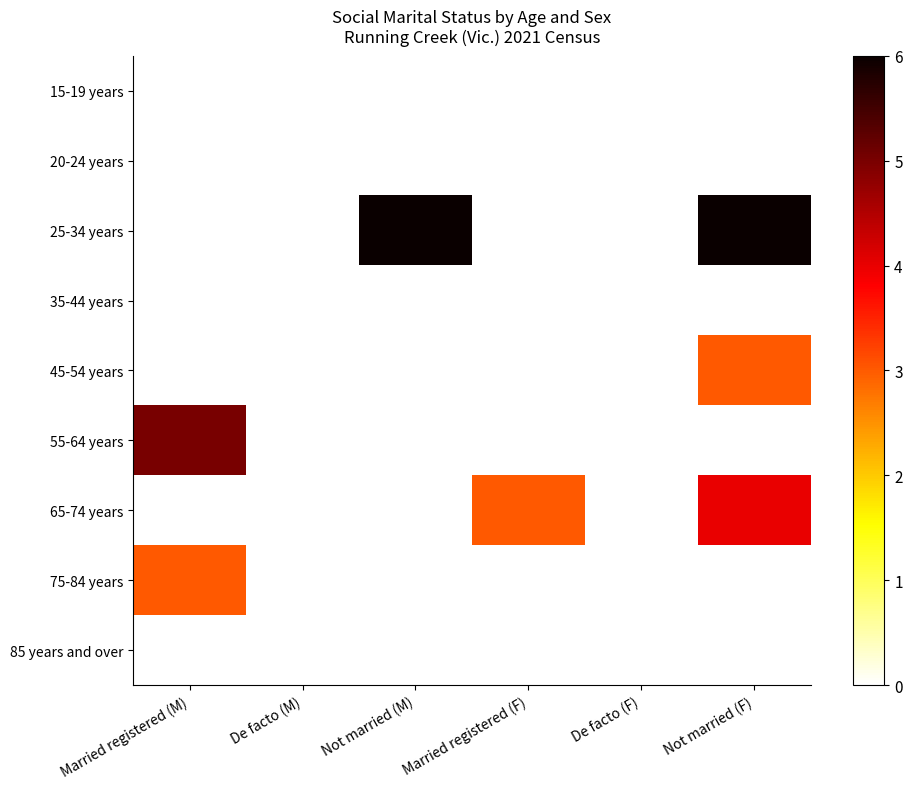

Reading left to right, transcribe all the data shown in this chart.

15-19 years: Married registered (M)=0	De facto (M)=0	Not married (M)=0	Married registered (F)=0	De facto (F)=0	Not married (F)=0
20-24 years: Married registered (M)=0	De facto (M)=0	Not married (M)=0	Married registered (F)=0	De facto (F)=0	Not married (F)=0
25-34 years: Married registered (M)=0	De facto (M)=0	Not married (M)=6	Married registered (F)=0	De facto (F)=0	Not married (F)=6
35-44 years: Married registered (M)=0	De facto (M)=0	Not married (M)=0	Married registered (F)=0	De facto (F)=0	Not married (F)=0
45-54 years: Married registered (M)=0	De facto (M)=0	Not married (M)=0	Married registered (F)=0	De facto (F)=0	Not married (F)=3
55-64 years: Married registered (M)=5	De facto (M)=0	Not married (M)=0	Married registered (F)=0	De facto (F)=0	Not married (F)=0
65-74 years: Married registered (M)=0	De facto (M)=0	Not married (M)=0	Married registered (F)=3	De facto (F)=0	Not married (F)=4
75-84 years: Married registered (M)=3	De facto (M)=0	Not married (M)=0	Married registered (F)=0	De facto (F)=0	Not married (F)=0
85 years and over: Married registered (M)=0	De facto (M)=0	Not married (M)=0	Married registered (F)=0	De facto (F)=0	Not married (F)=0